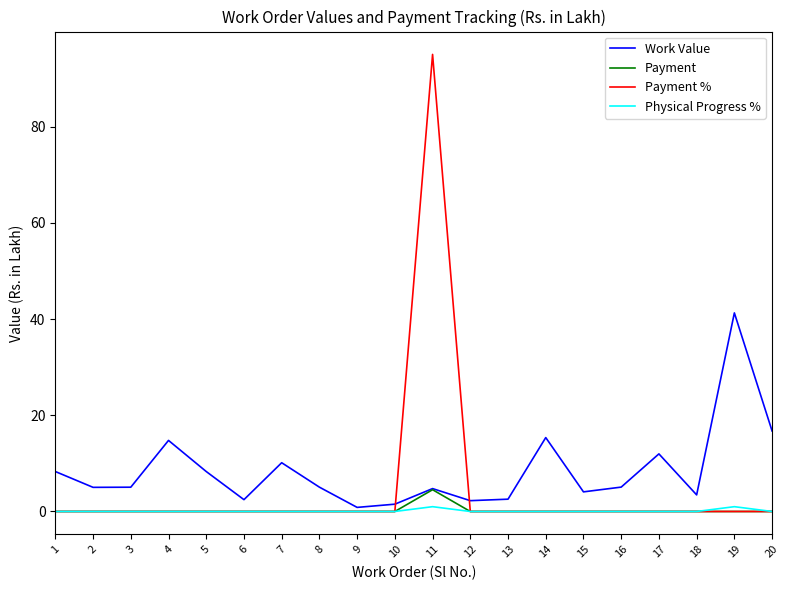

True or false: Work Value and Physical Progress % cross at least once.

False